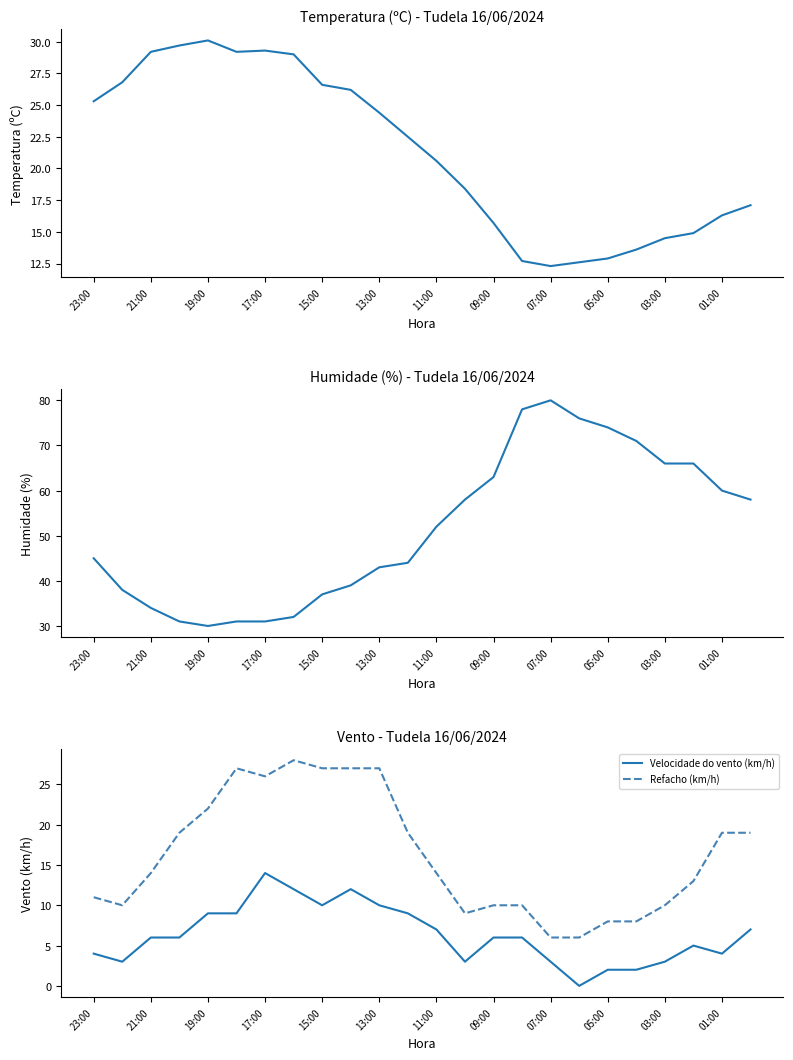

What is the highest value of the Velocidade do vento (km/h) series?

14